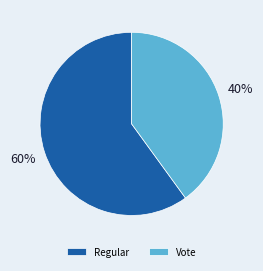

To the nearest percent, what portion does Regular represent?

60%